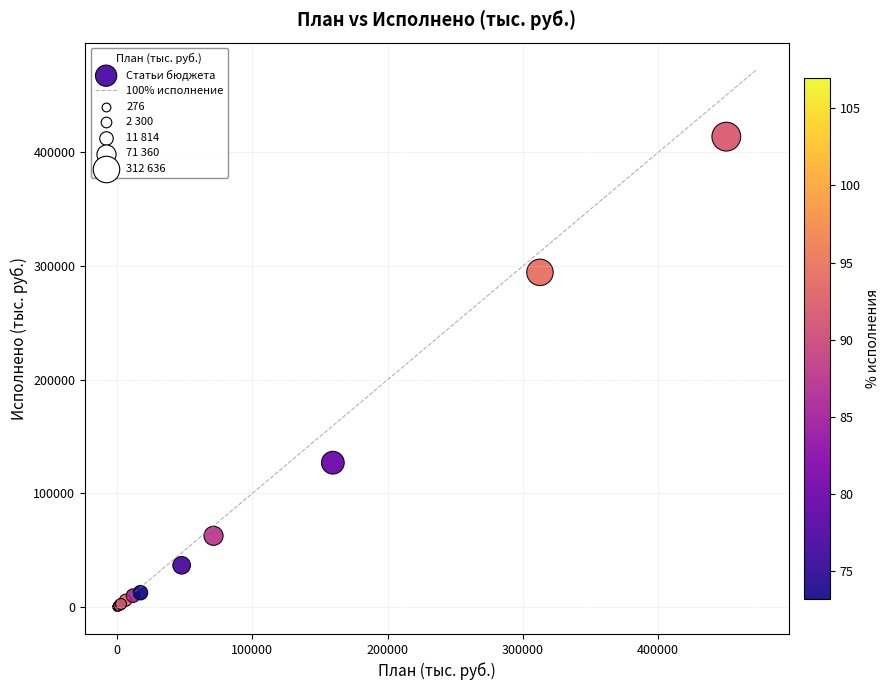

What Y value in the scatter plot is closest to 207027?

127047.3